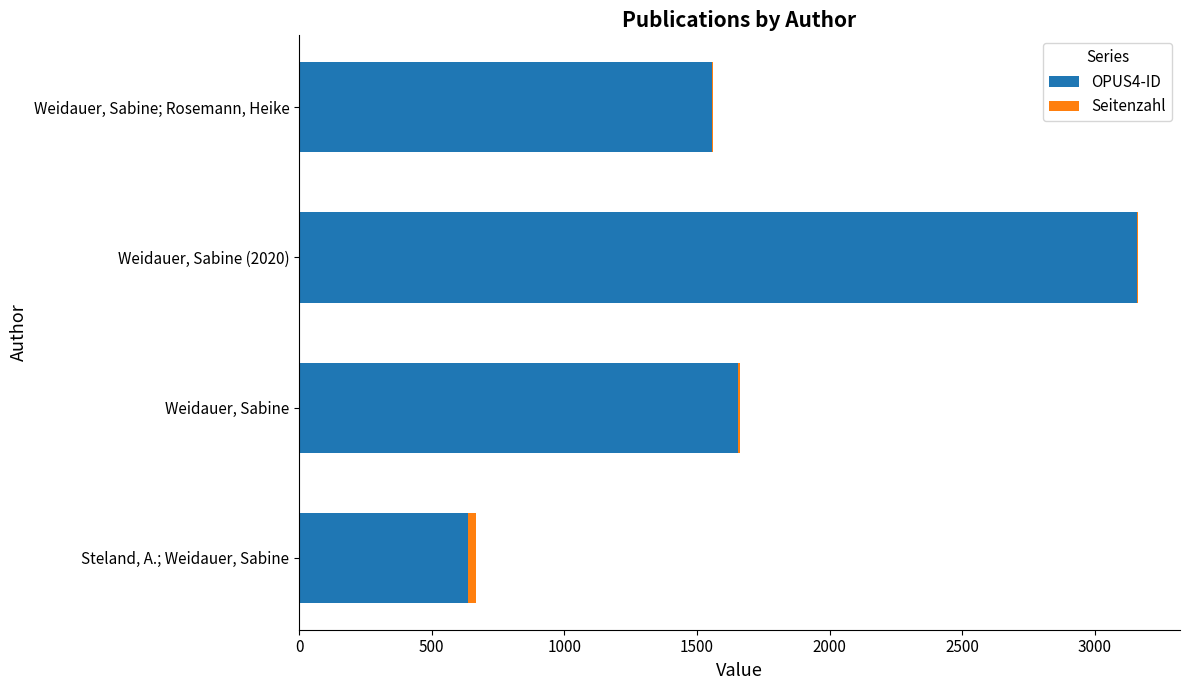

At which category is the sum across all series the highest?

Weidauer, Sabine (2020)